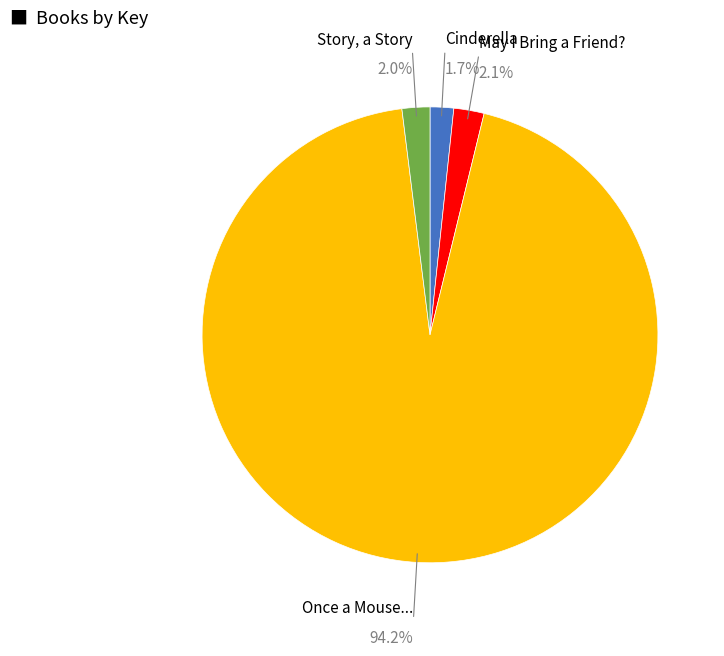

Is there a majority slice in this chart?

Yes